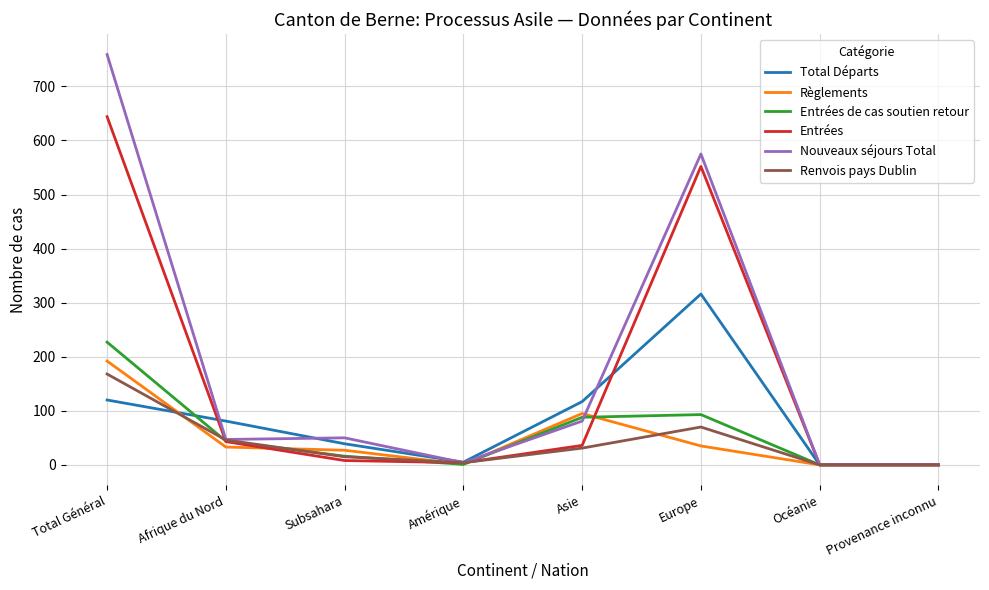

Which series changed the most between Total Général and Subsahara?

Nouveaux séjours Total